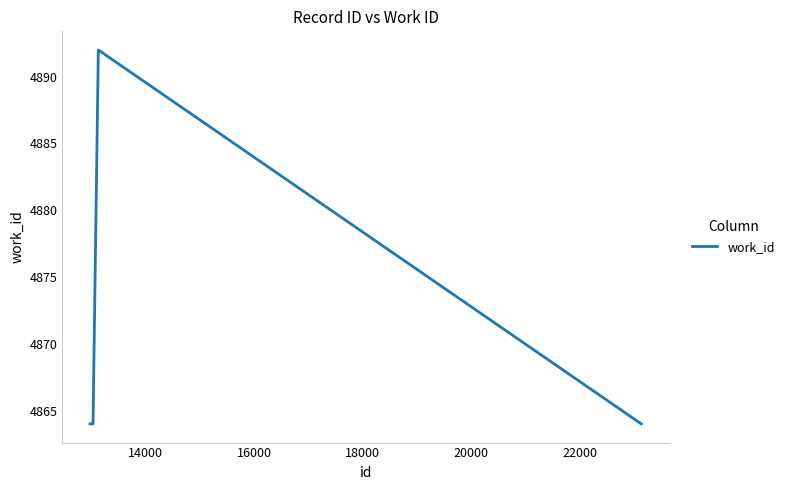

What is the difference between the maximum and minimum values?

28